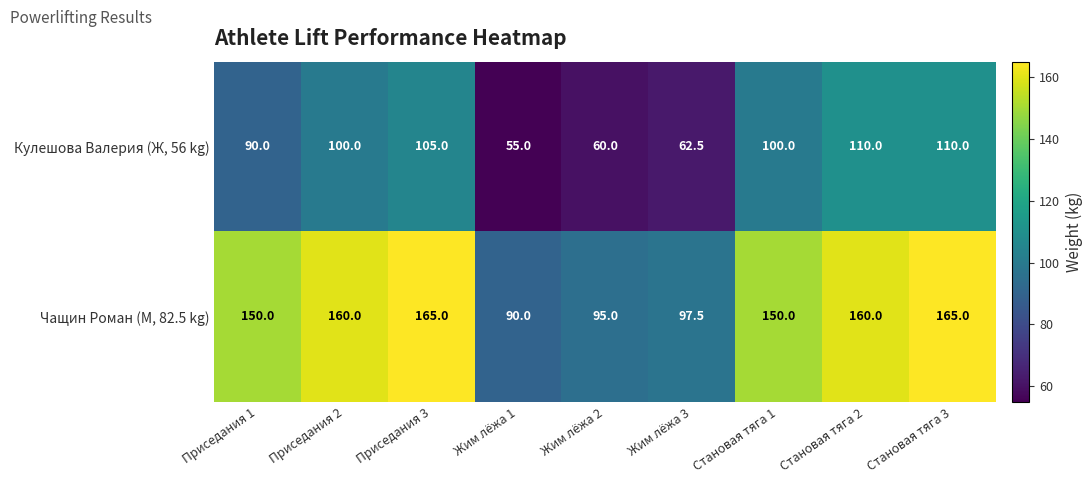

At which category is the sum across all series the highest?

Становая тяга 3